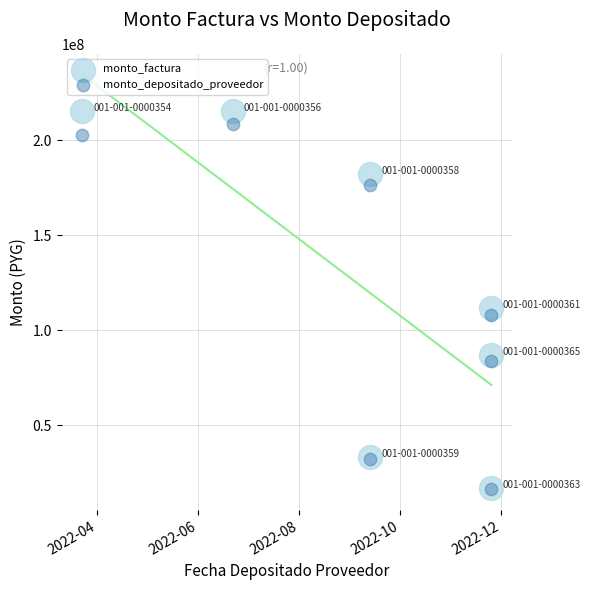

Across all series, what Y value is closest to 115971600?

111601000